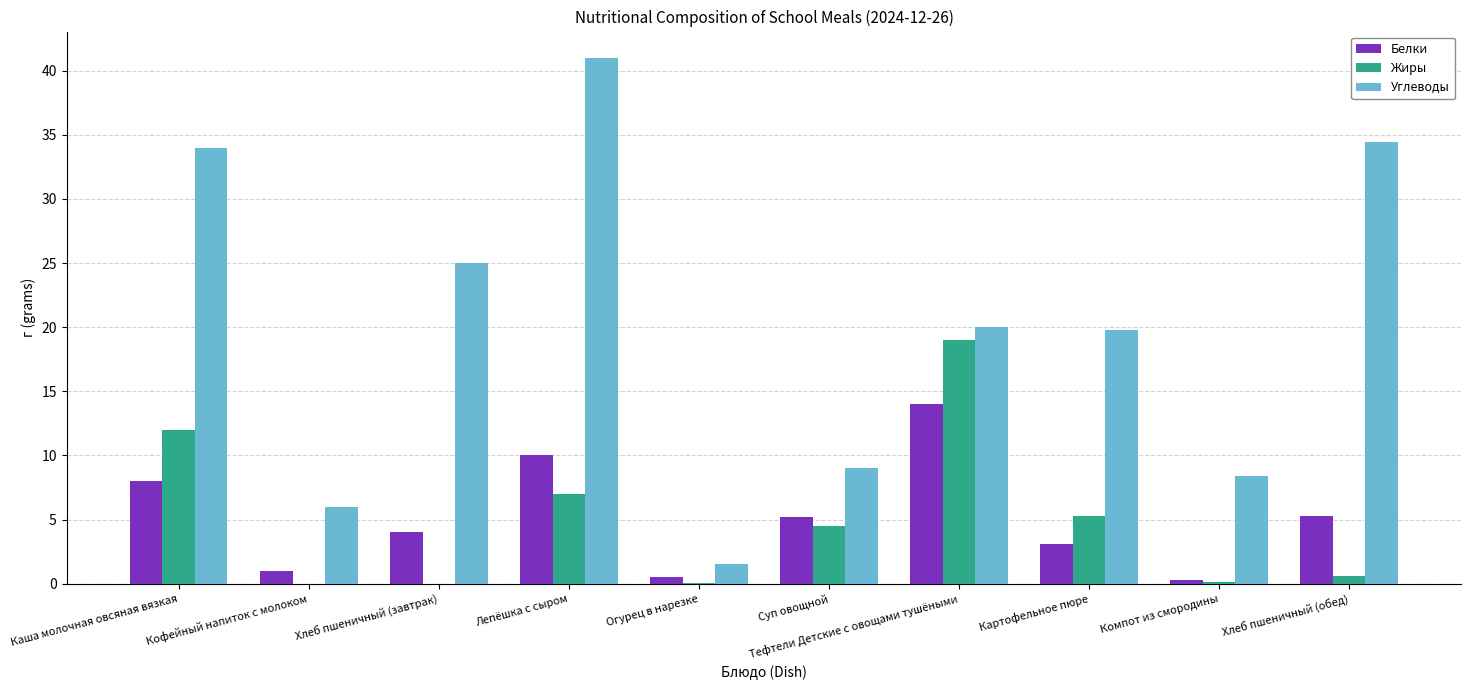

What is the sum of all Белки values?

51.4